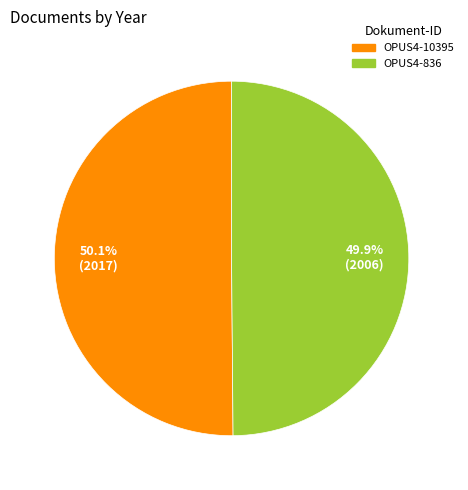

What is the ratio of the value at OPUS4-836 to the value at OPUS4-10395?

1.0